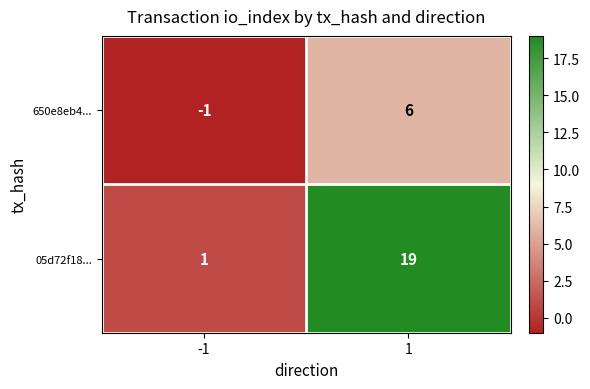

At how many categories does at least one series exceed 17?

1